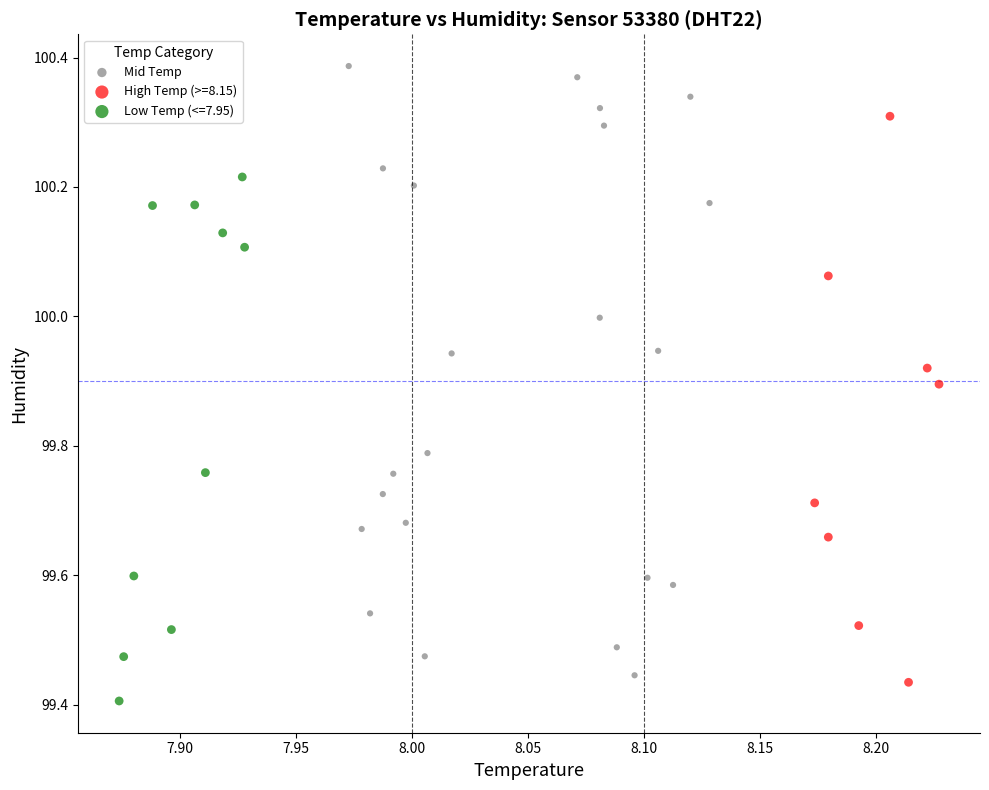

Which series has the widest spread of Y values?

Mid Temp